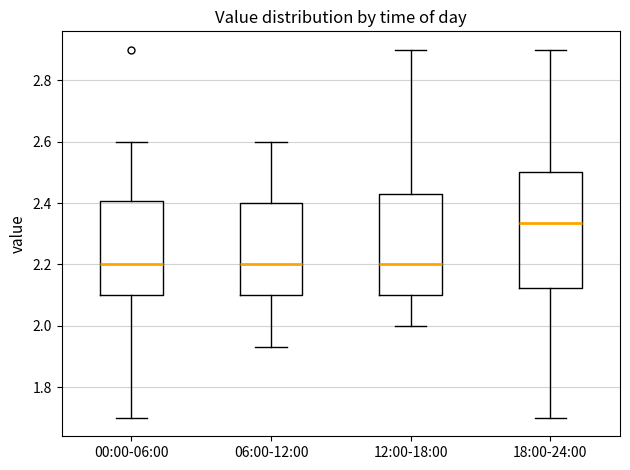

Where does the lower whisker of the box for 12:00-18:00 end on the y-axis? The values are not printed on the chart, so give them approximately, as read against the axis.

2.00